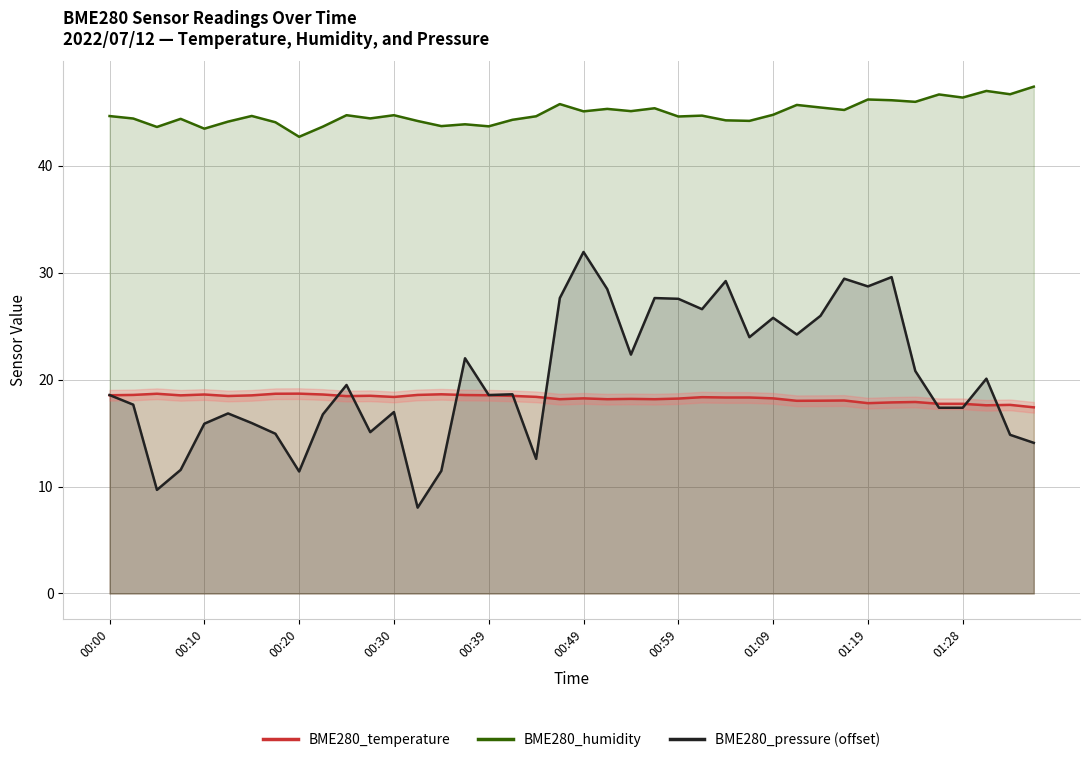

The BME280_humidity series shows 45.1 at 00:49. True or false?

True